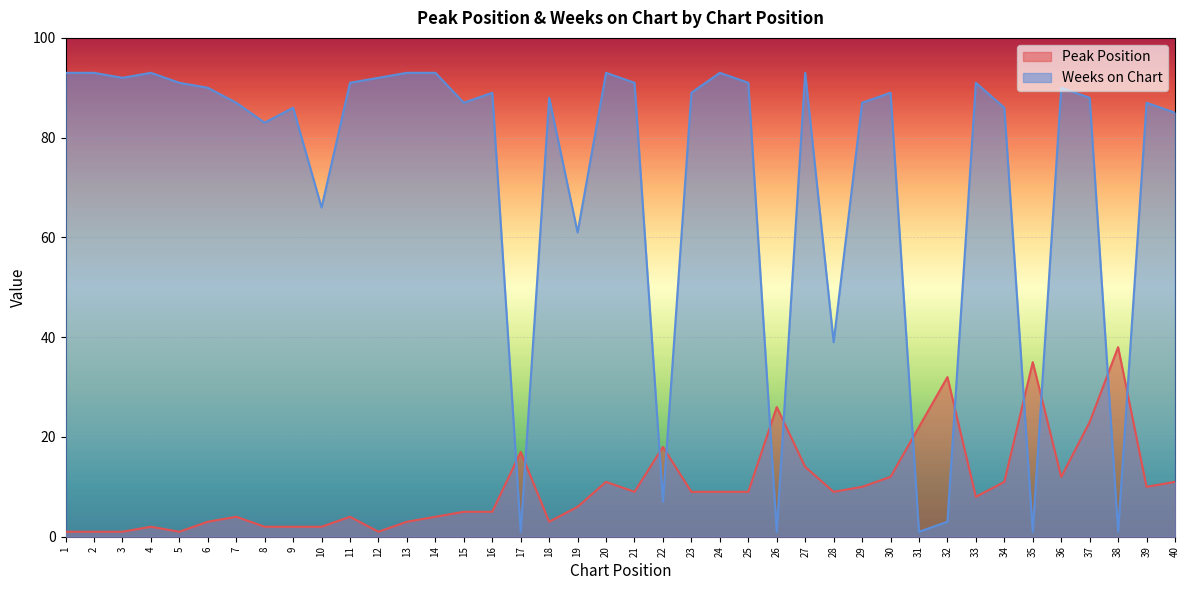

What is the difference between the maximum and second lowest values in the Peak Position series?

37